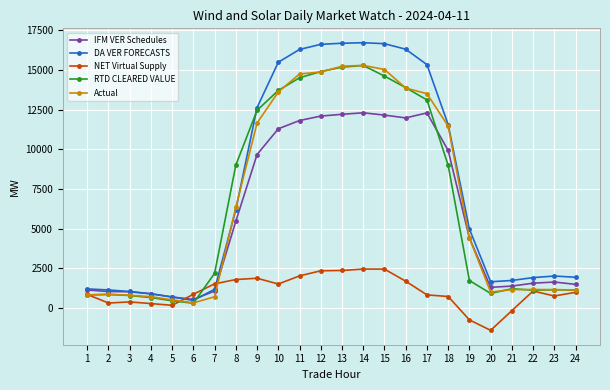

How many series are shown in this chart?

5